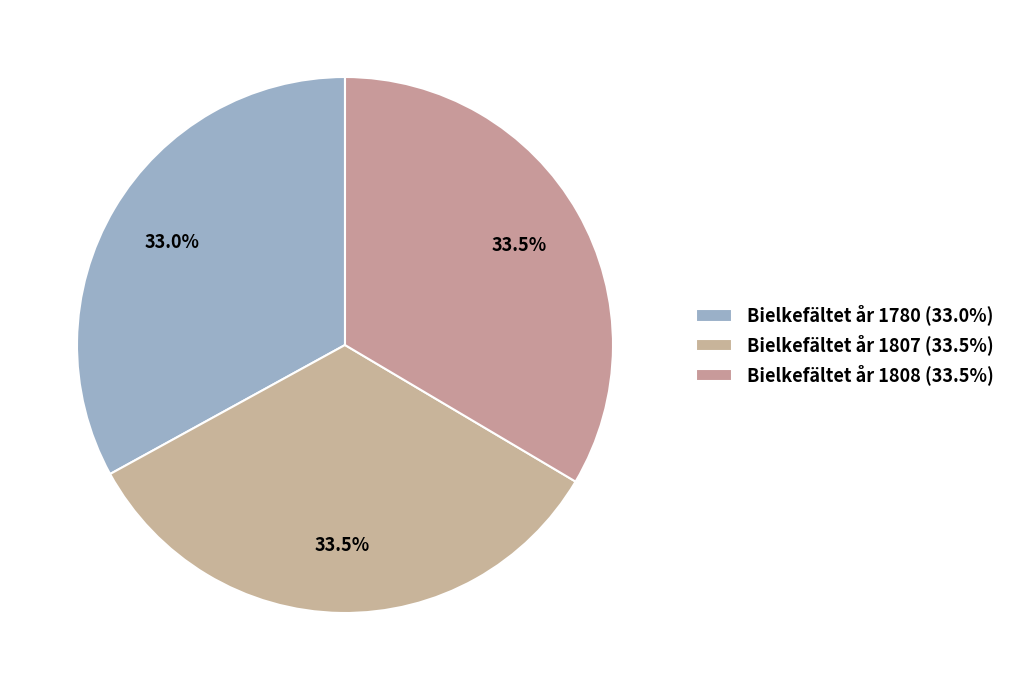

To the nearest percent, what is the average slice percentage?

33%